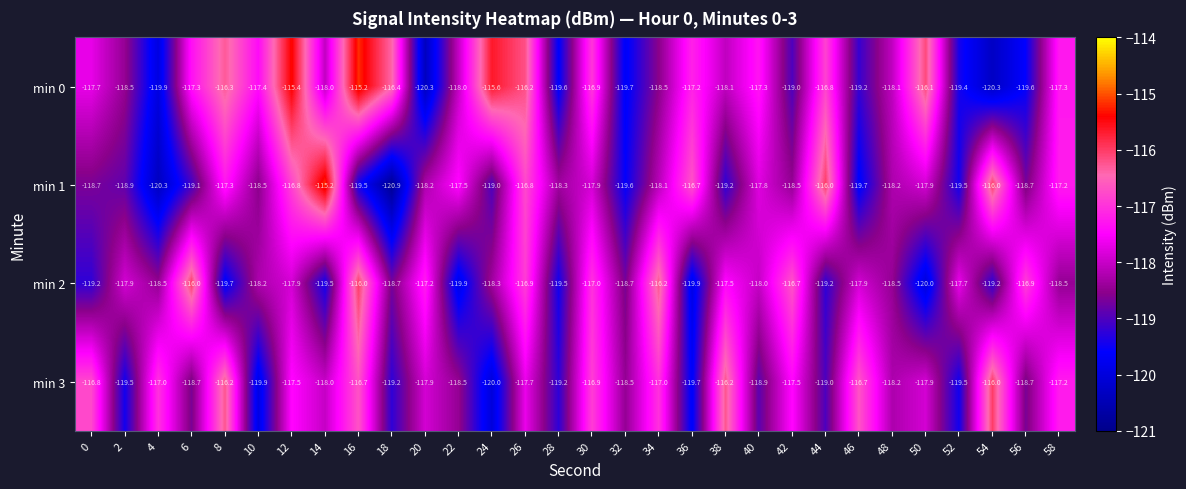

At which category is the sum across all series the highest?

16